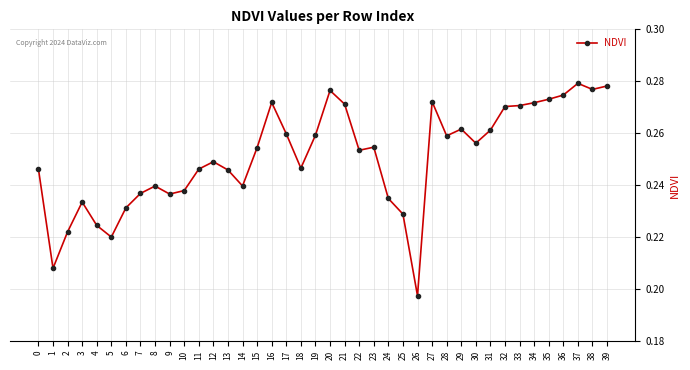

At which category does the chart reach its minimum across all series?

26